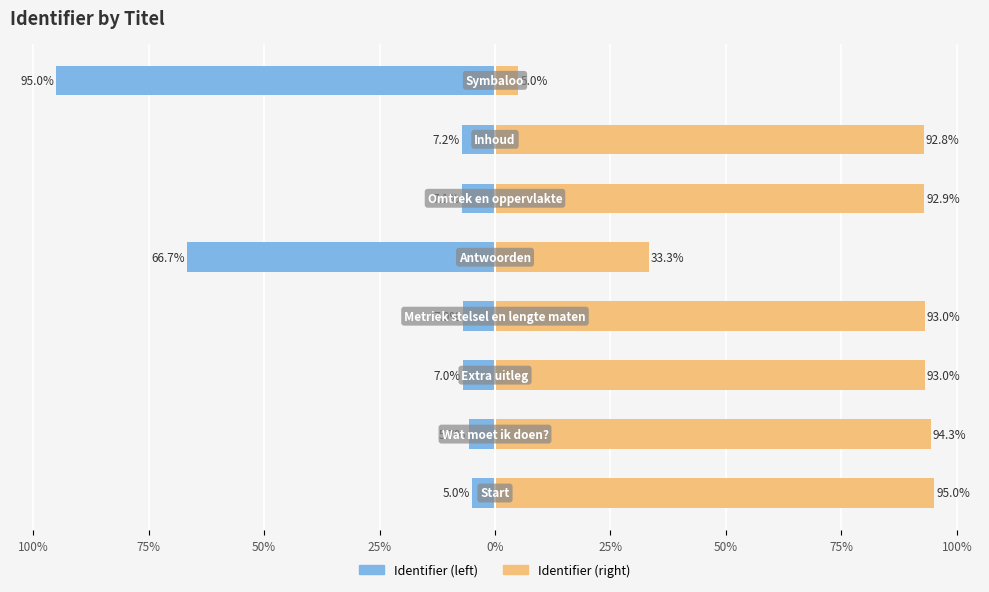

How many bars are there in total?

16